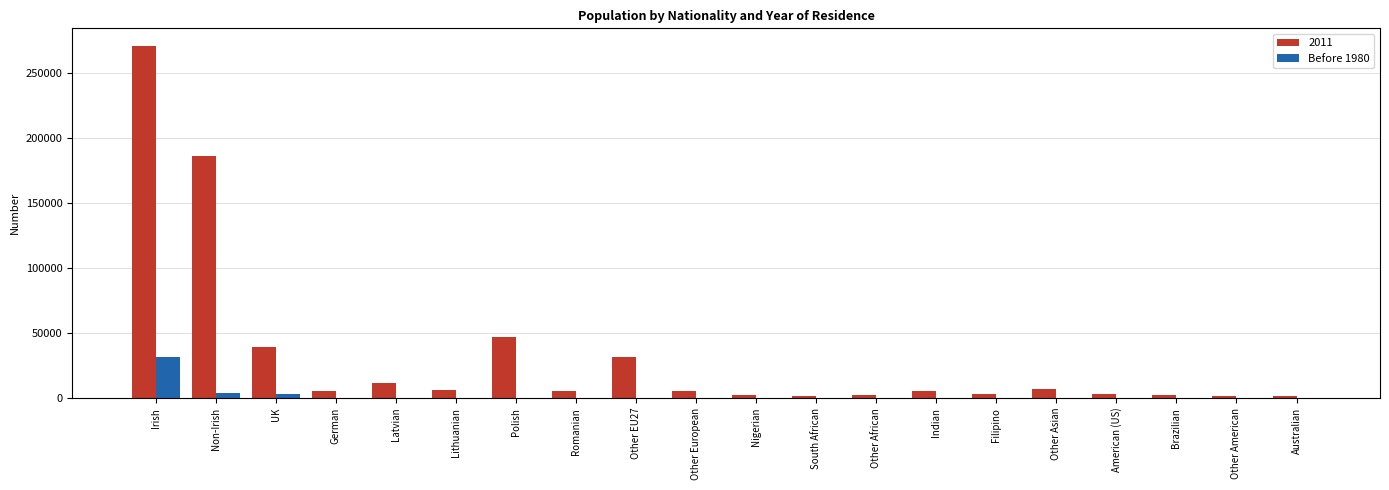

Which category has the highest value across all series?

Irish